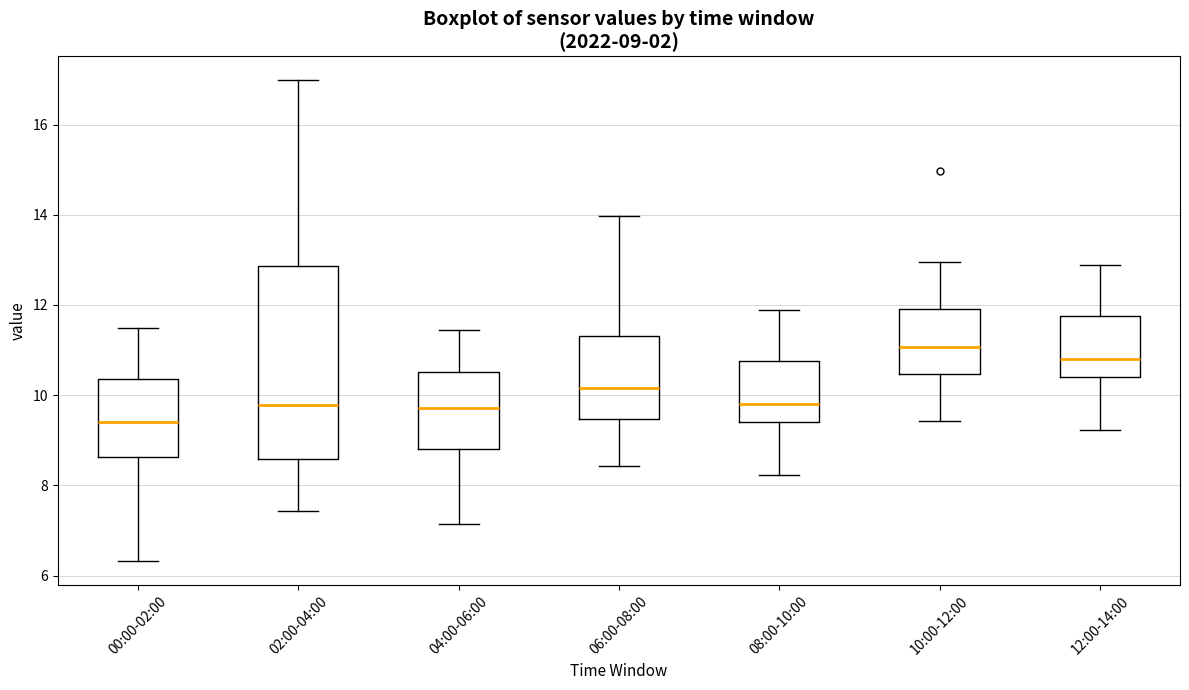

Which box is the tallest, from its lower edge to its upper edge?

02:00-04:00